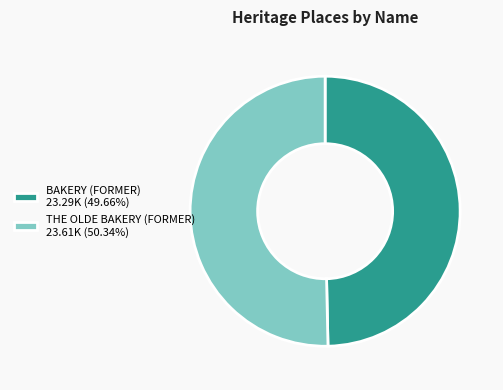

Approximately how many times larger is the value at BAKERY (FORMER) 23.29K (49.66%) compared to THE OLDE BAKERY (FORMER) 23.61K (50.34%)?

1.0